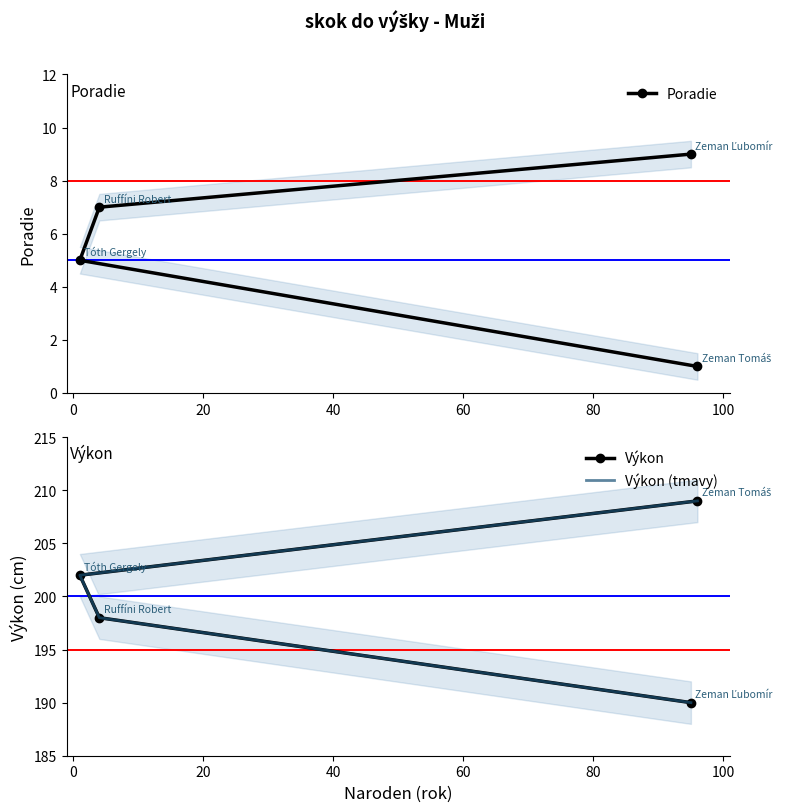

True or false: Výkon (tmavy) and Poradie cross at least once.

False